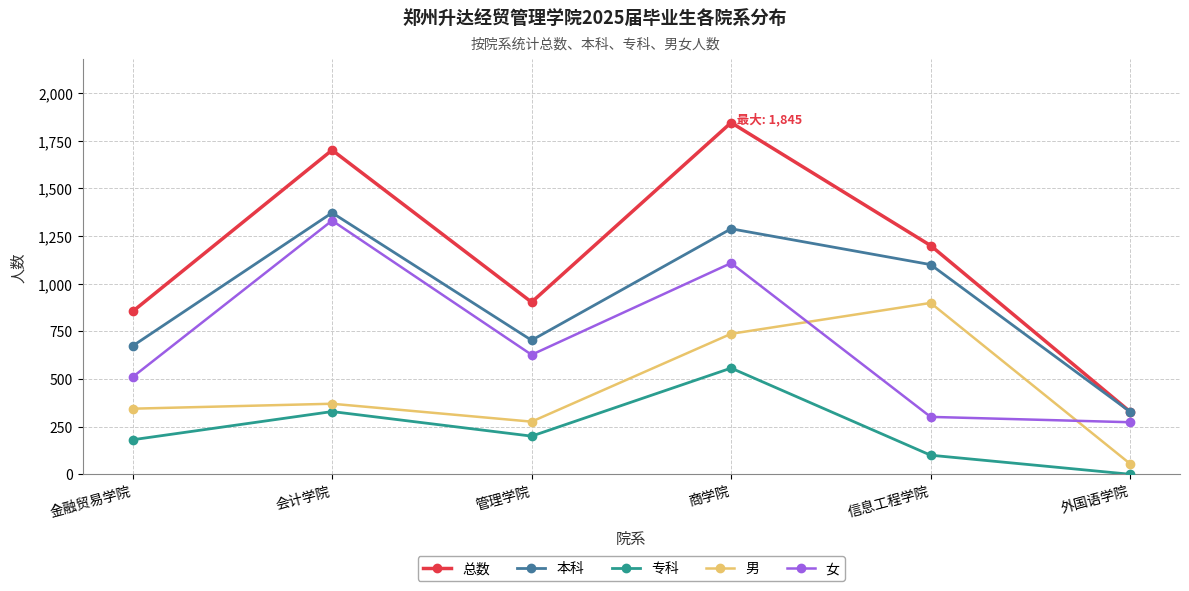

What is the difference between the 本科 values at 管理学院 and 商学院?

585